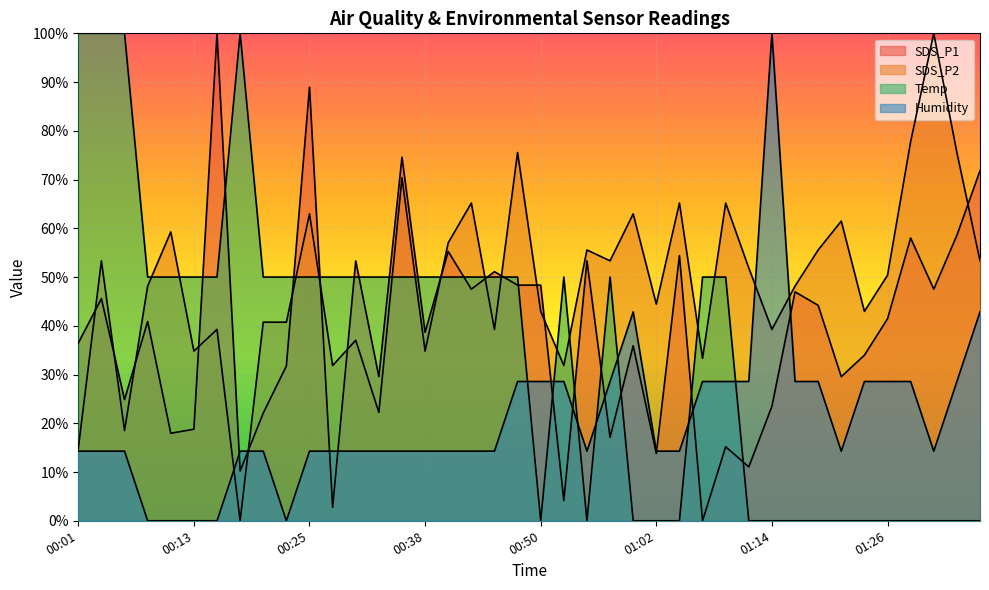

Between which two adjacent categories do Temp and SDS_P1 first intersect?

00:13 and 00:16